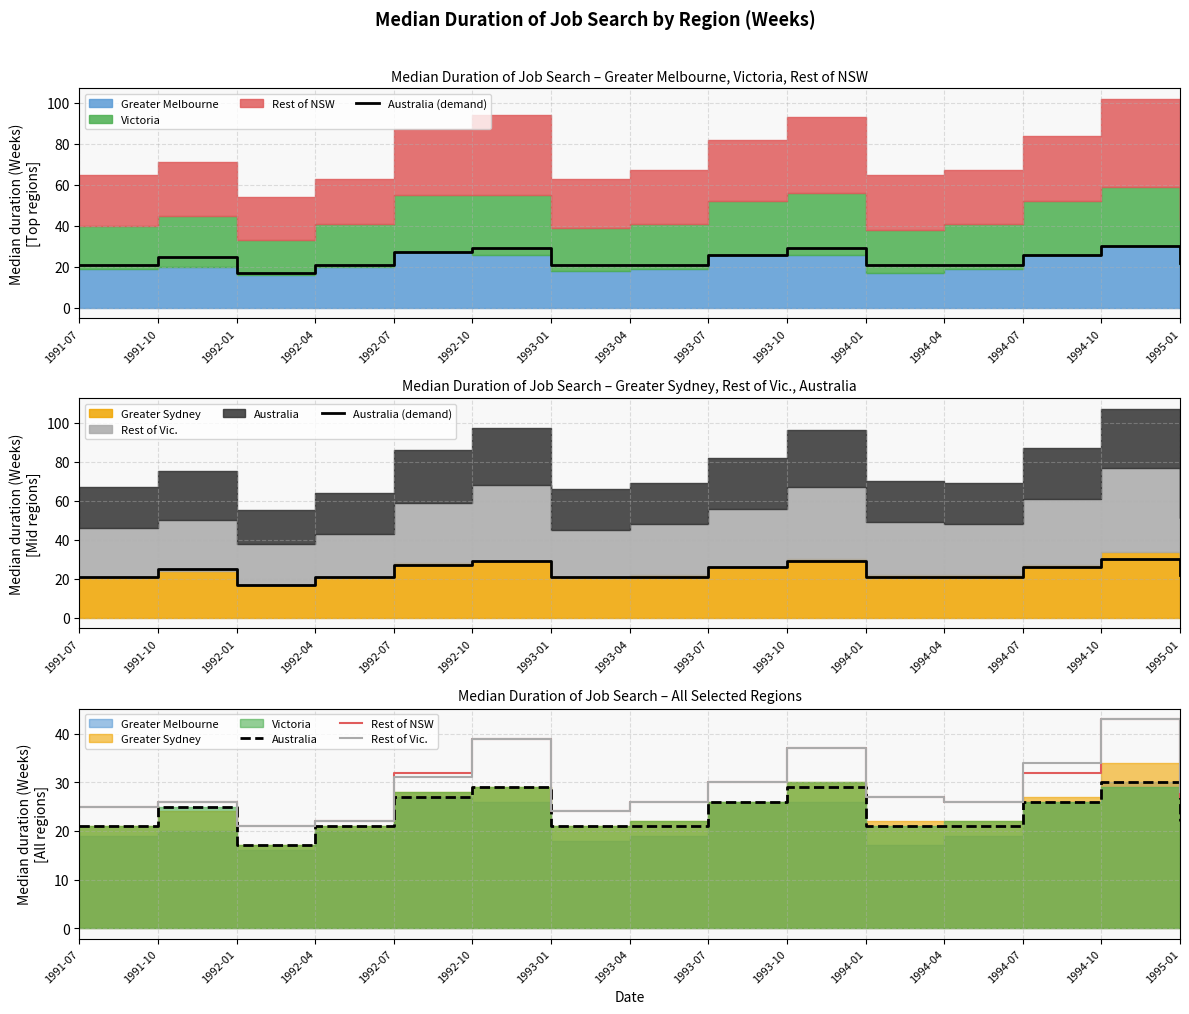

What is the difference between the highest and lowest values at 1994-10?

13